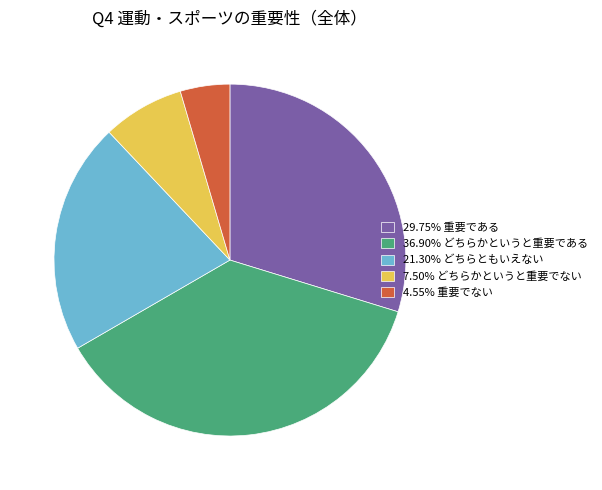

How many segments does this pie chart have?

5